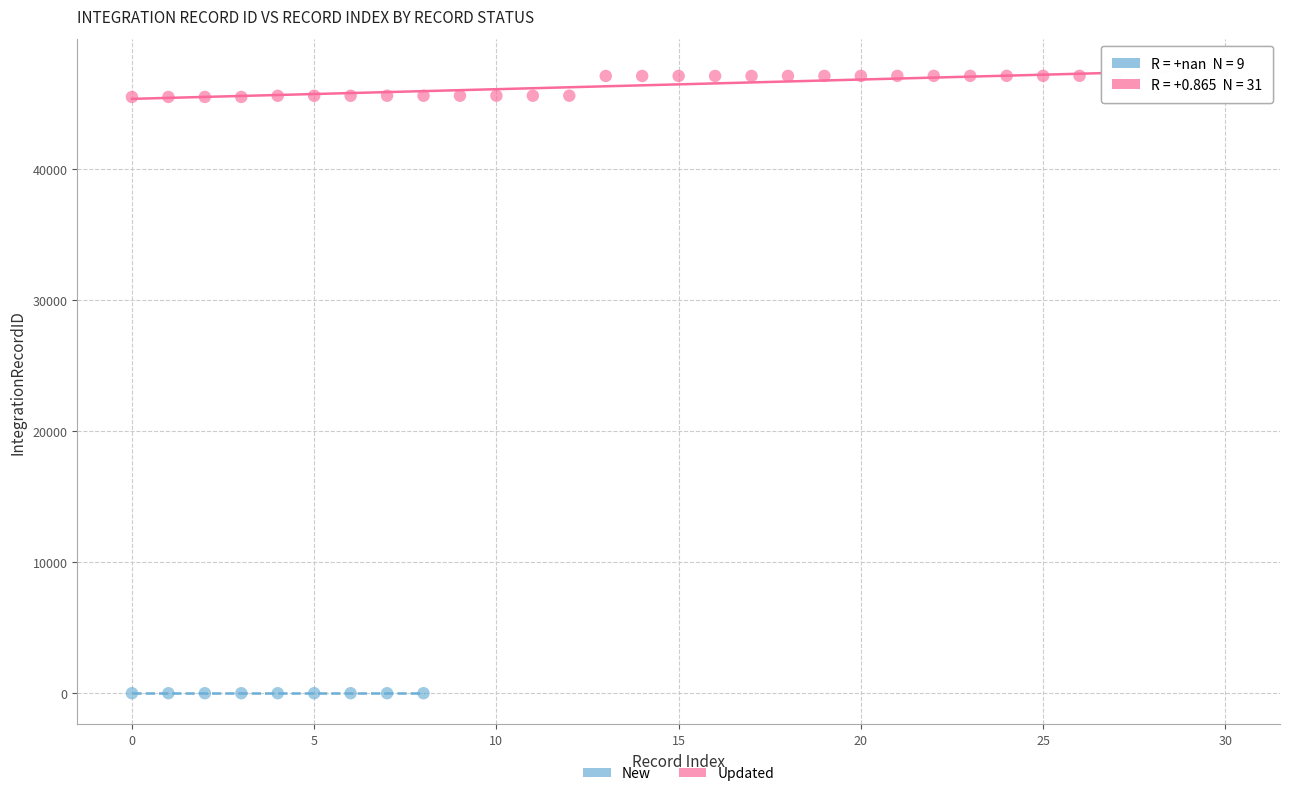

Which series contains the highest Y value?

Updated